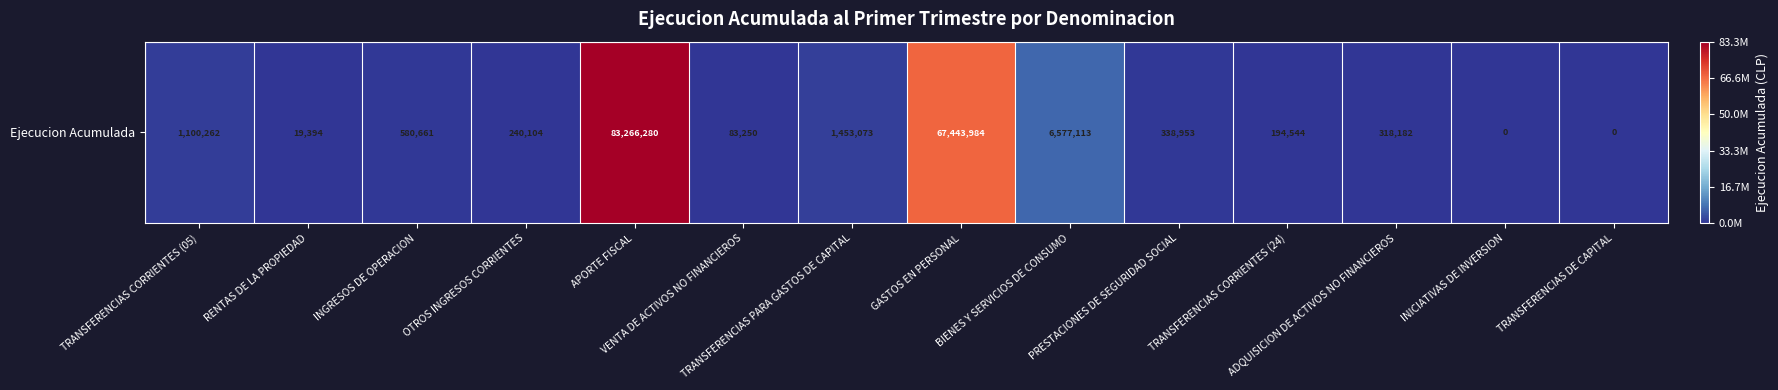

How many positive values are there?

12